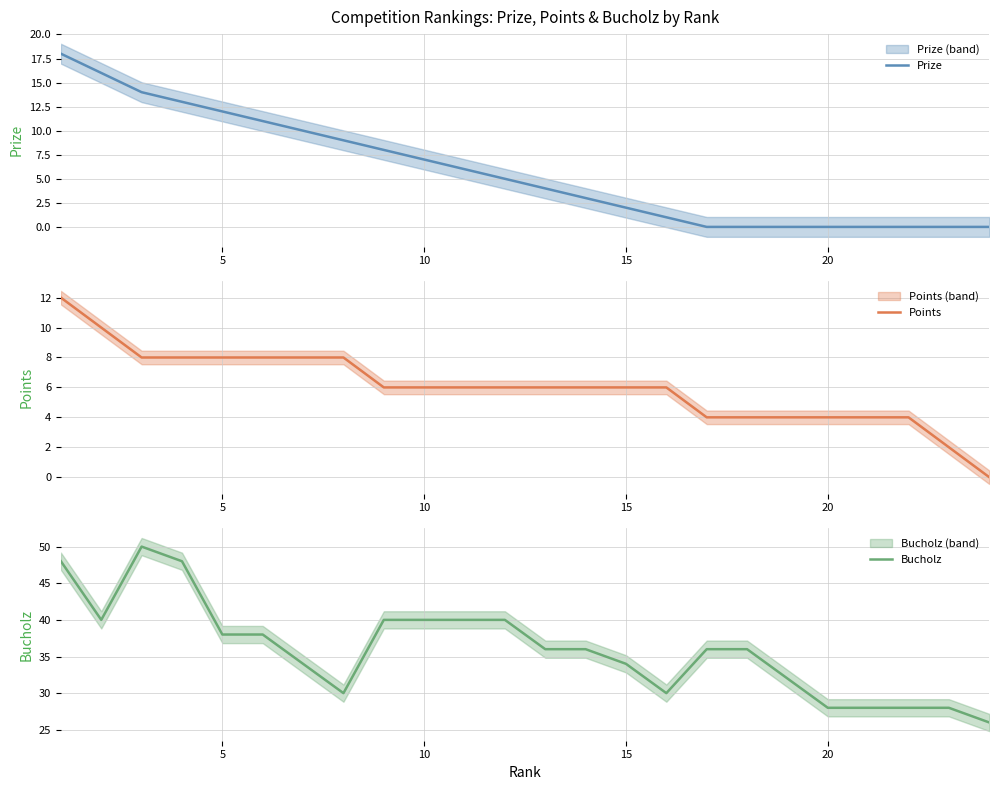

What is the highest value of the Prize series?

18